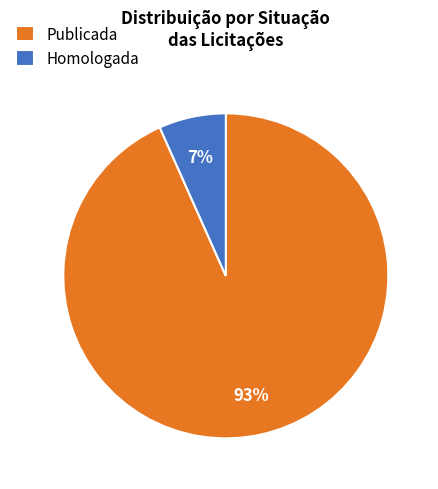

Which has a higher value, Homologada or Publicada?

Publicada